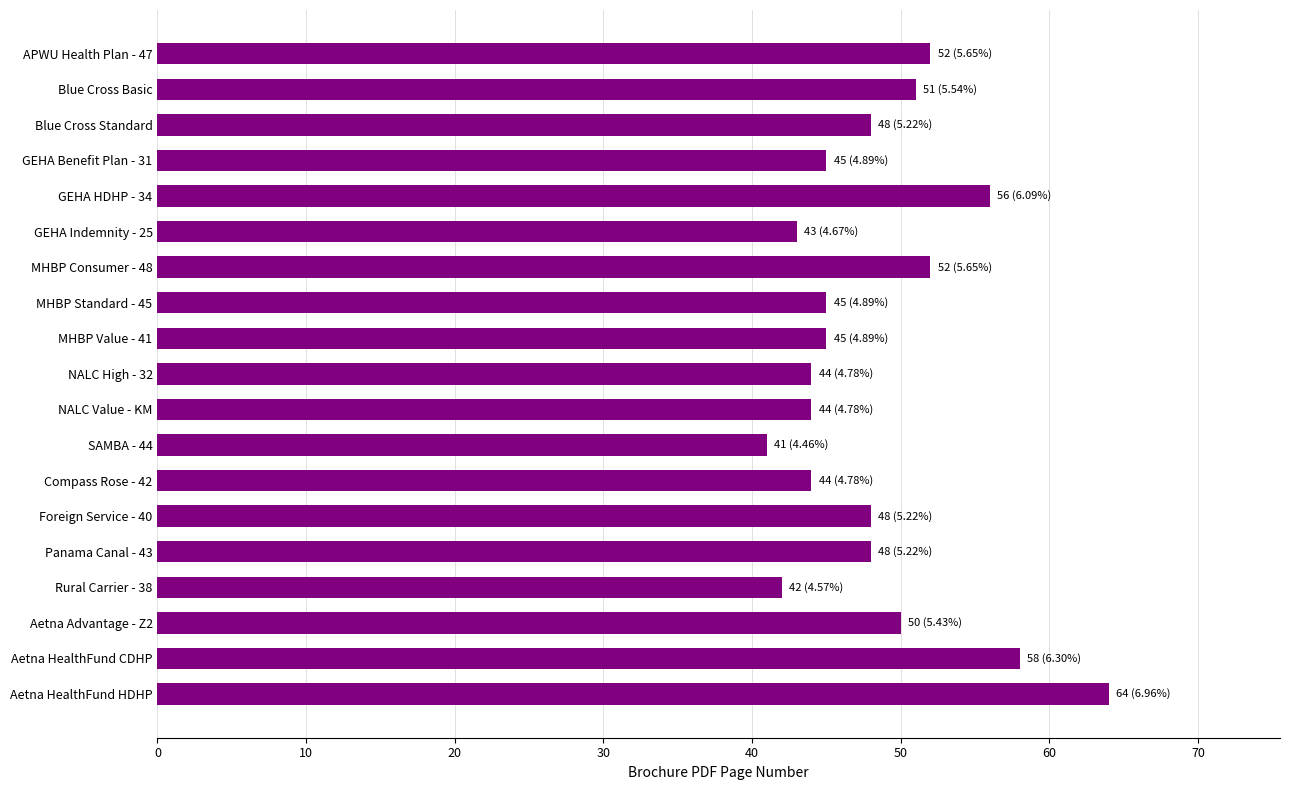

Does the chart contain stacked bars?

No